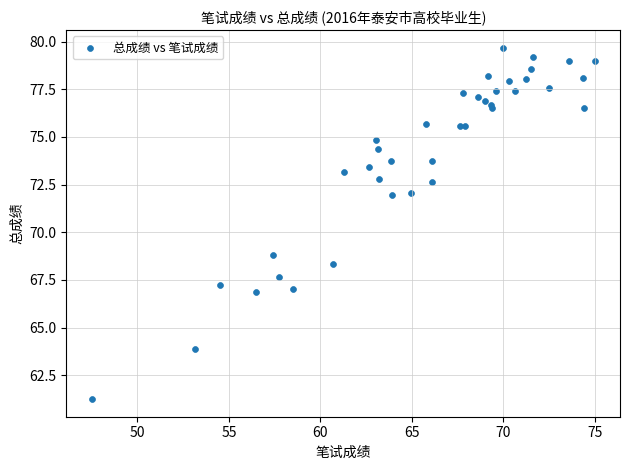

What Y value in the scatter plot is closest to 70?

68.8